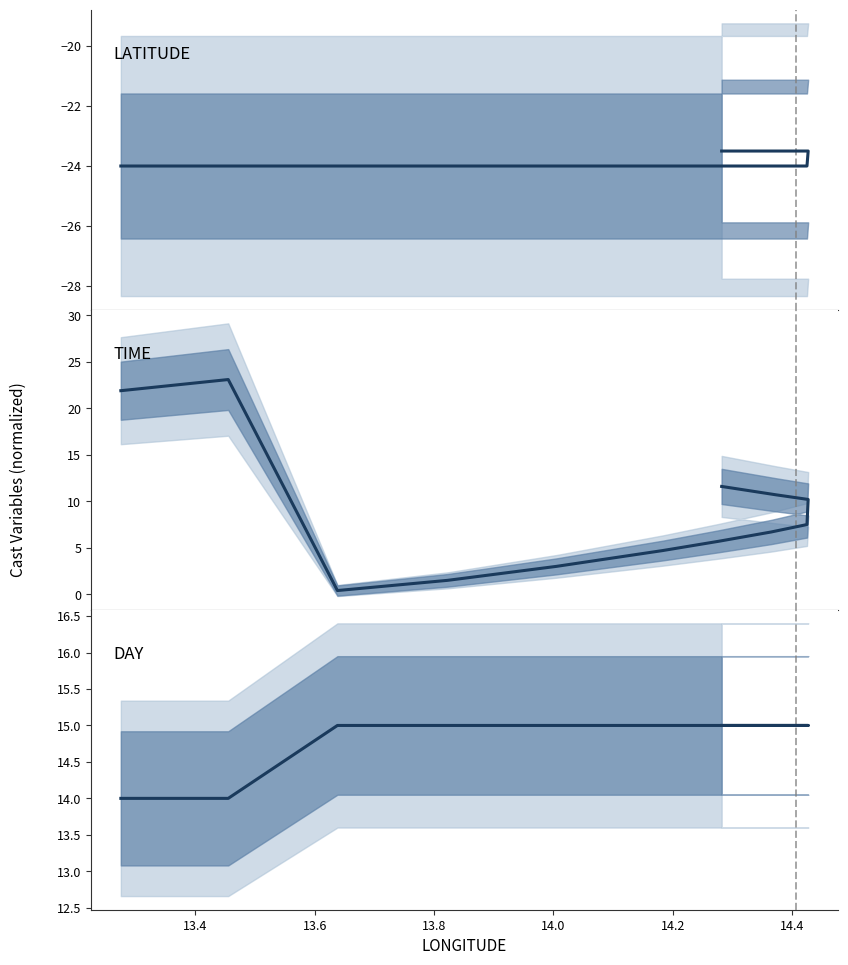

Is the value of LATITUDE at 8 greater than the value of TIME at 14.6?

No